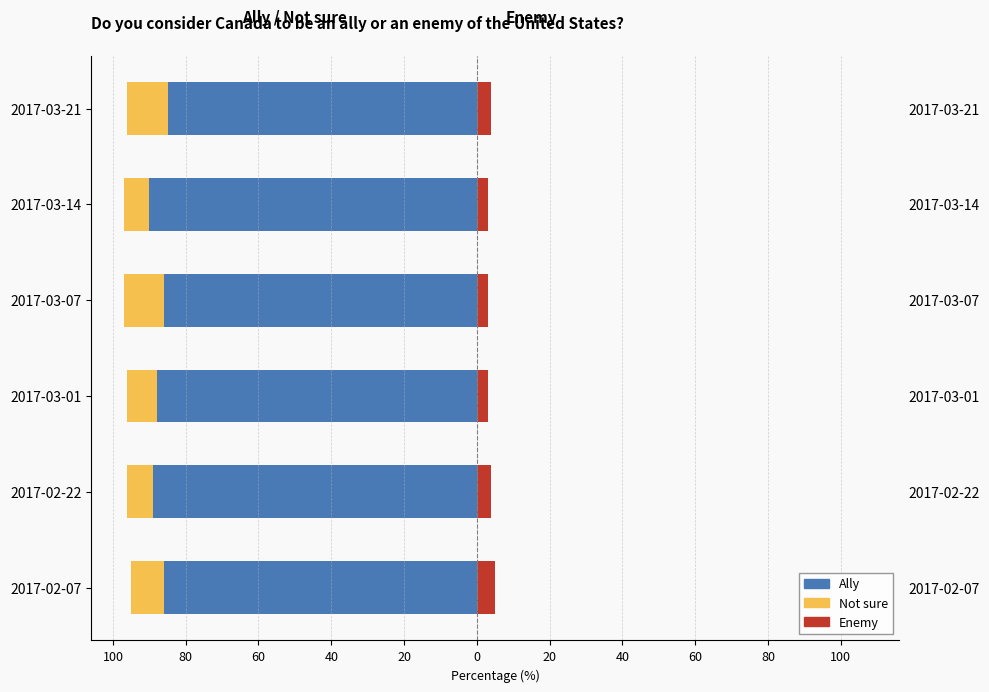

Between 2017-02-07 and 2017-03-01, which is larger?

2017-02-07